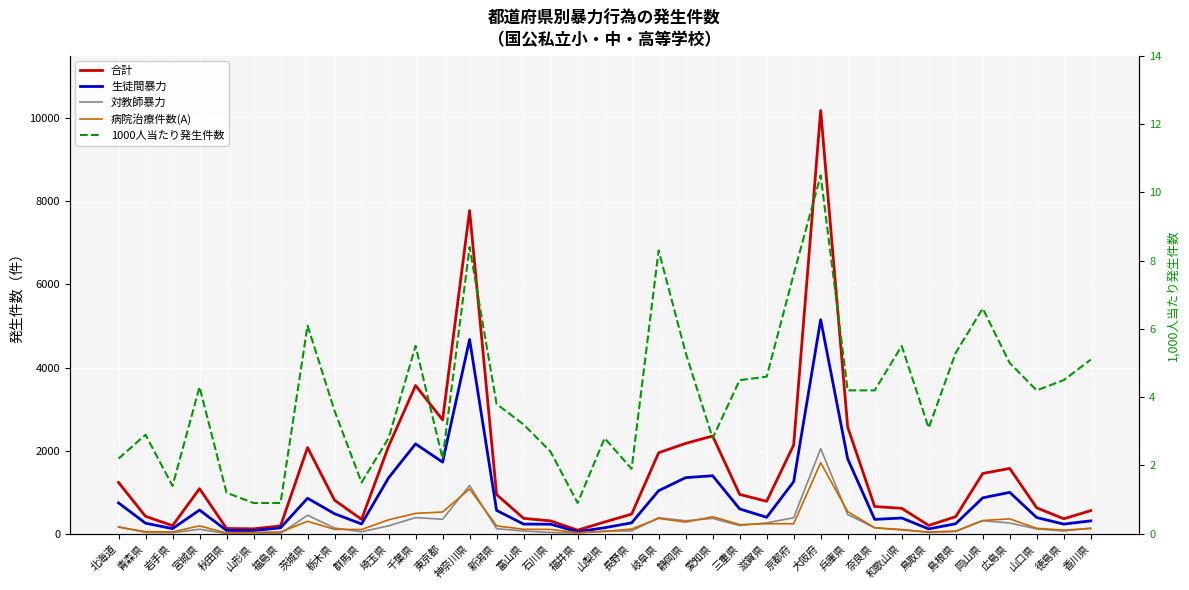

Reading right to left, extract all data points from this chart.

合計: 香川県=555.0	徳島県=359.0	山口県=623.0	広島県=1571.0	岡山県=1449.0	島根県=410.0	鳥取県=199.0	和歌山県=611.0	奈良県=654.0	兵庫県=2566.0	大阪府=10187.0	京都府=2135.0	滋賀県=780.0	三重県=945.0	愛知県=2351.0	静岡県=2173.0	岐阜県=1948.0	長野県=471.0	山梨県=282.0	福井県=85.0	石川県=308.0	富山県=369.0	新潟県=941.0	神奈川県=7776.0	東京都=2739.0	千葉県=3567.0	埼玉県=2104.0	群馬県=345.0	栃木県=806.0	茨城県=2074.0	福島県=187.0	山形県=117.0	秋田県=125.0	宮城県=1084.0	岩手県=193.0	青森県=418.0	北海道=1233.0
生徒間暴力: 香川県=309.0	徳島県=231.0	山口県=388.0	広島県=995.0	岡山県=863.0	島根県=240.0	鳥取県=115.0	和歌山県=378.0	奈良県=344.0	兵庫県=1802.0	大阪府=5151.0	京都府=1252.0	滋賀県=395.0	三重県=596.0	愛知県=1395.0	静岡県=1349.0	岐阜県=1035.0	長野県=261.0	山梨県=144.0	福井県=46.0	石川県=228.0	富山県=231.0	新潟県=560.0	神奈川県=4675.0	東京都=1722.0	千葉県=2162.0	埼玉県=1344.0	群馬県=234.0	栃木県=480.0	茨城県=853.0	福島県=141.0	山形県=75.0	秋田県=79.0	宮城県=569.0	岩手県=122.0	青森県=253.0	北海道=741.0
対教師暴力: 香川県=136.0	徳島県=65.0	山口県=115.0	広島県=257.0	岡山県=313.0	島根県=54.0	鳥取県=29.0	和歌山県=103.0	奈良県=141.0	兵庫県=463.0	大阪府=2048.0	京都府=384.0	滋賀県=261.0	三重県=196.0	愛知県=368.0	静岡県=311.0	岐阜県=384.0	長野県=67.0	山梨県=63.0	福井県=15.0	石川県=29.0	富山県=65.0	新潟県=120.0	神奈川県=1161.0	東京都=347.0	千葉県=388.0	埼玉県=189.0	群馬県=47.0	栃木県=137.0	茨城県=444.0	福島県=7.0	山形県=18.0	秋田県=4.0	宮城県=107.0	岩手県=23.0	青森県=30.0	北海道=168.0
病院治療件数(A): 香川県=123.0	徳島県=87.0	山口県=129.0	広島県=357.0	岡山県=317.0	島根県=63.0	鳥取県=42.0	和歌山県=90.0	奈良県=142.0	兵庫県=532.0	大阪府=1709.0	京都府=239.0	滋賀県=240.0	三重県=219.0	愛知県=409.0	静岡県=279.0	岐阜県=367.0	長野県=113.0	山梨県=54.0	福井県=25.0	石川県=103.0	富山県=106.0	新潟県=188.0	神奈川県=1078.0	東京都=522.0	千葉県=489.0	埼玉県=334.0	群馬県=101.0	栃木県=105.0	茨城県=298.0	福島県=40.0	山形県=31.0	秋田県=15.0	宮城県=189.0	岩手県=43.0	青森県=48.0	北海道=156.0
1000人当たり発生件数: 香川県=5.1	徳島県=4.5	山口県=4.2	広島県=5.0	岡山県=6.6	島根県=5.3	鳥取県=3.1	和歌山県=5.5	奈良県=4.2	兵庫県=4.2	大阪府=10.5	京都府=7.6	滋賀県=4.6	三重県=4.5	愛知県=2.8	静岡県=5.3	岐阜県=8.3	長野県=1.9	山梨県=2.8	福井県=0.9	石川県=2.4	富山県=3.2	新潟県=3.8	神奈川県=8.4	東京都=2.2	千葉県=5.5	埼玉県=2.8	群馬県=1.5	栃木県=3.6	茨城県=6.1	福島県=0.9	山形県=0.9	秋田県=1.2	宮城県=4.3	岩手県=1.4	青森県=2.9	北海道=2.2